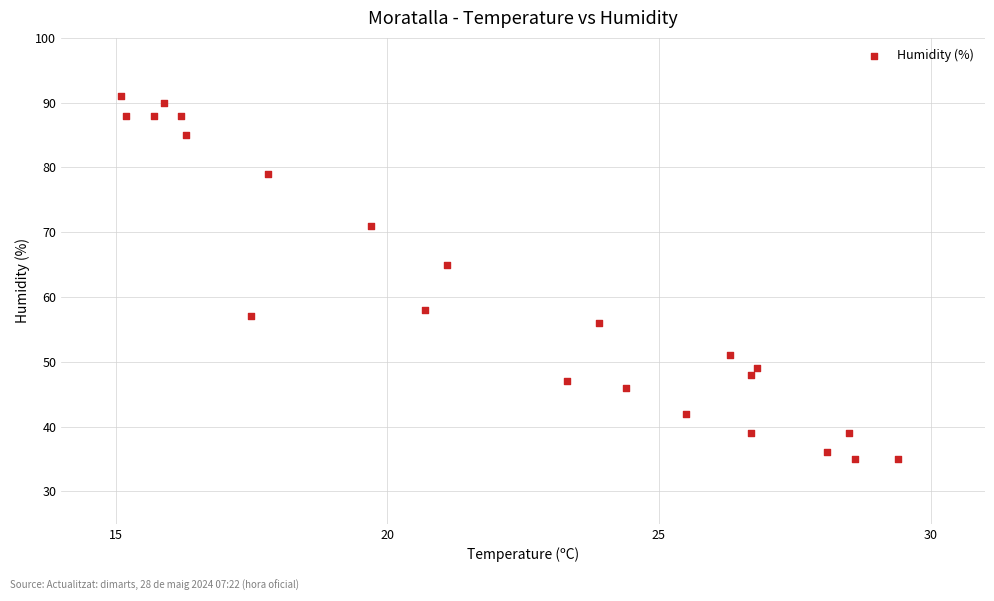

What Y value in the scatter plot is closest to 63?

65